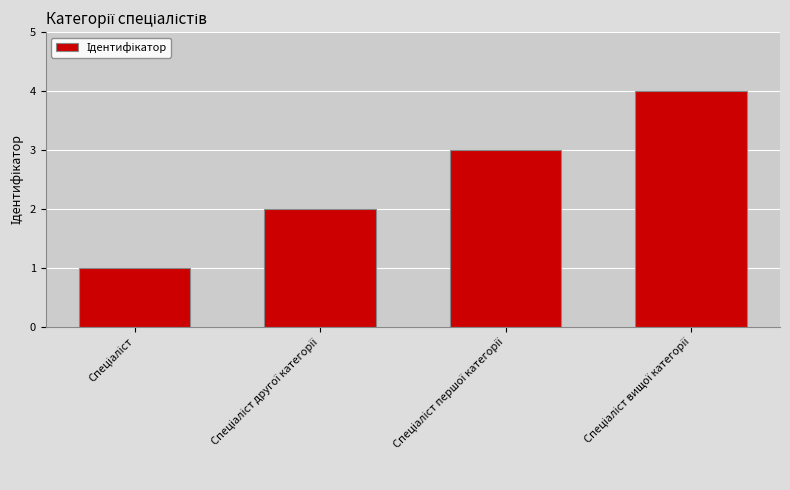

What is the difference between the maximum and minimum values?

3